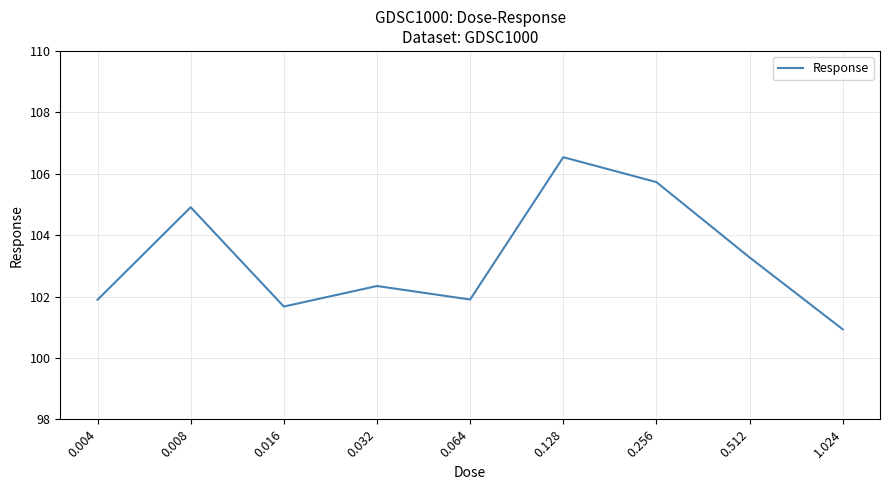

What is the difference between the maximum and minimum values?

5.6